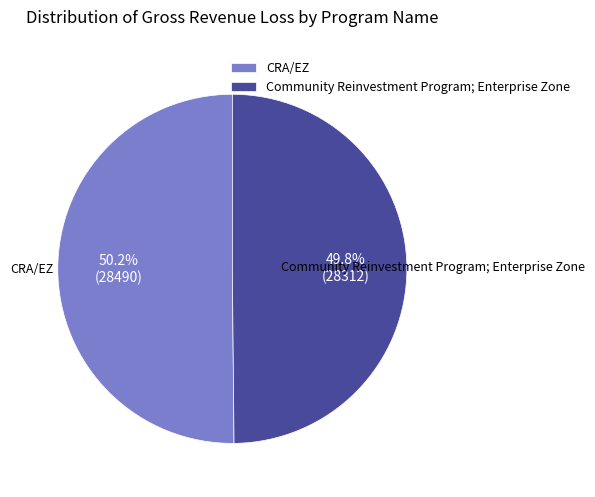

Approximately how many times larger is the value at CRA/EZ compared to Community Reinvestment Program; Enterprise Zone?

1.0